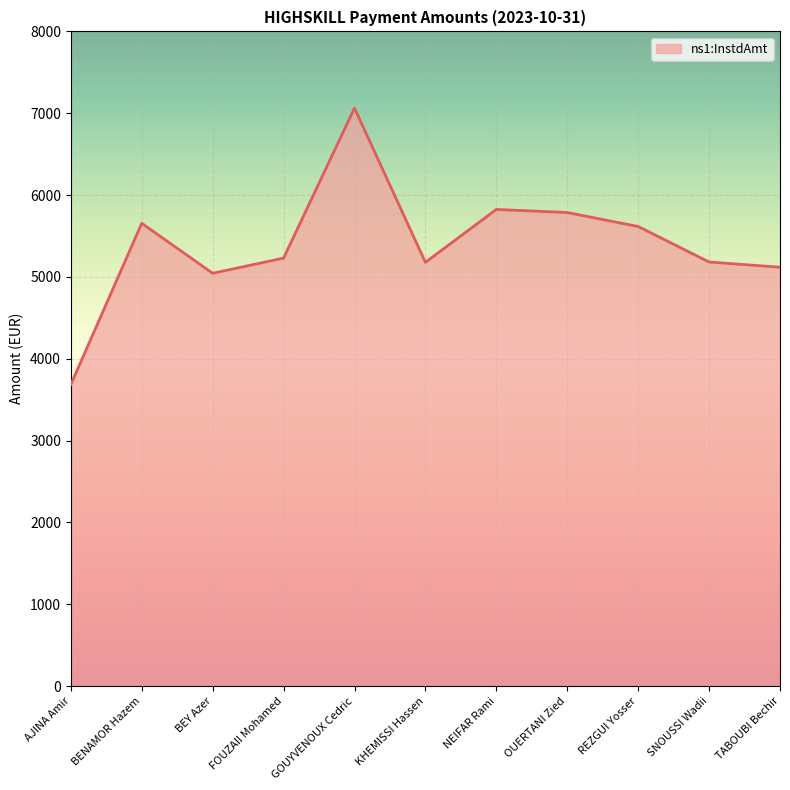

Is it true that the value at AJINA Amir is 3684.7?

True